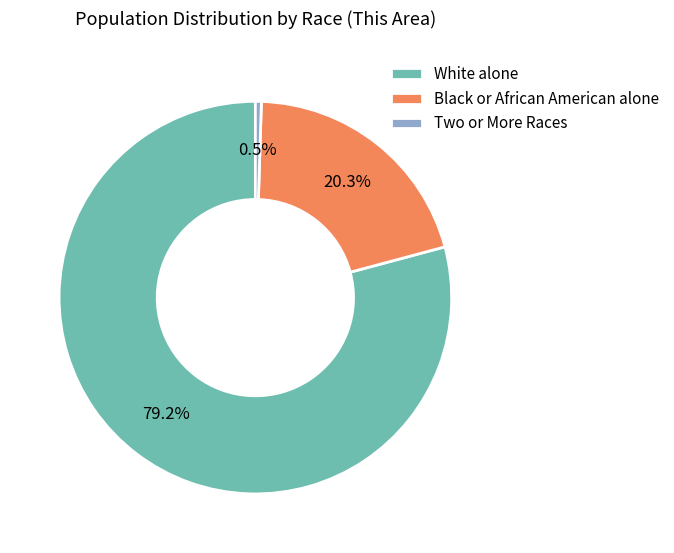

What is the majority slice?

White alone